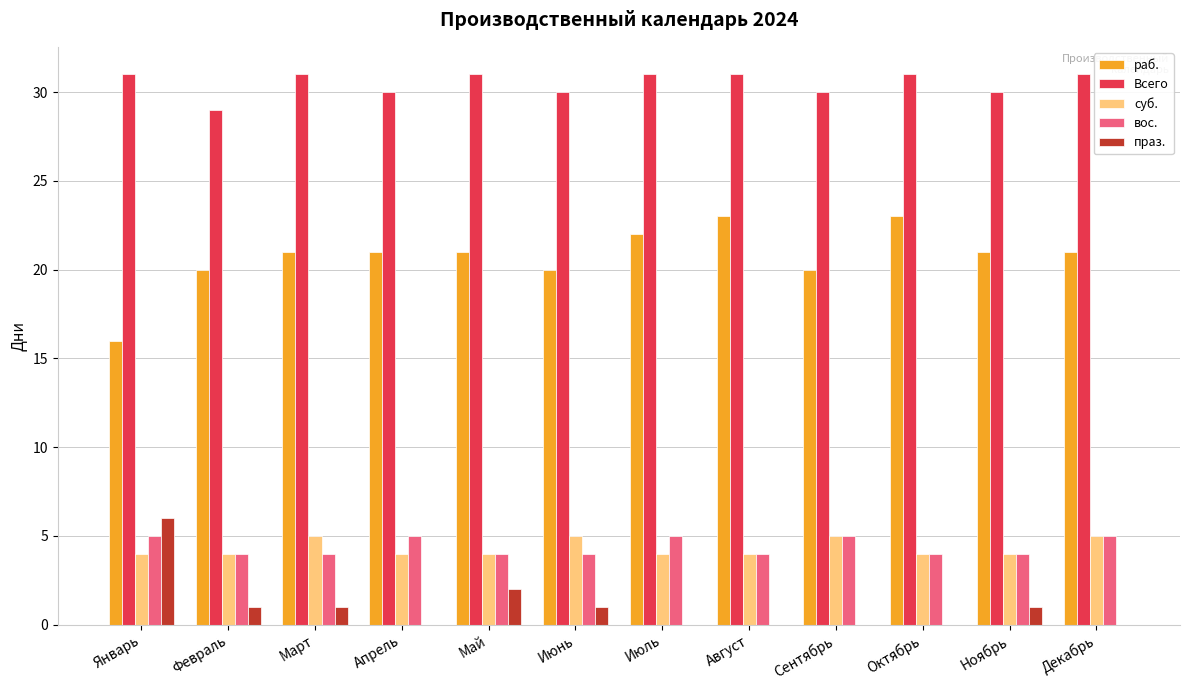

Is the value of раб. at Июнь greater than the value of Всего at Январь?

No